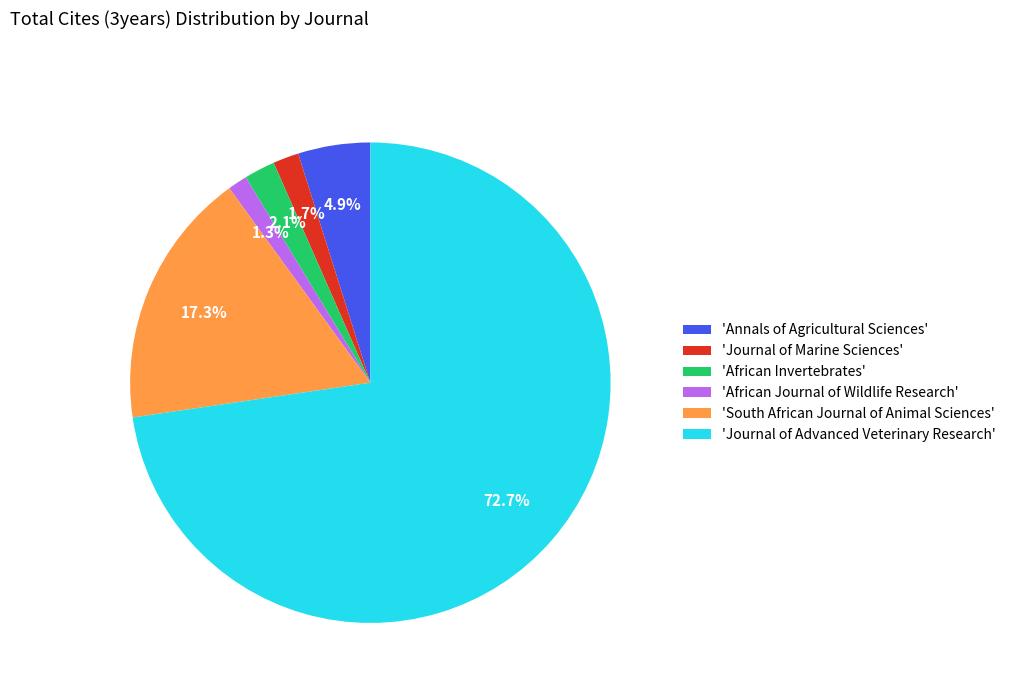

Which slice is the largest?

'Journal of Advanced Veterinary Research'